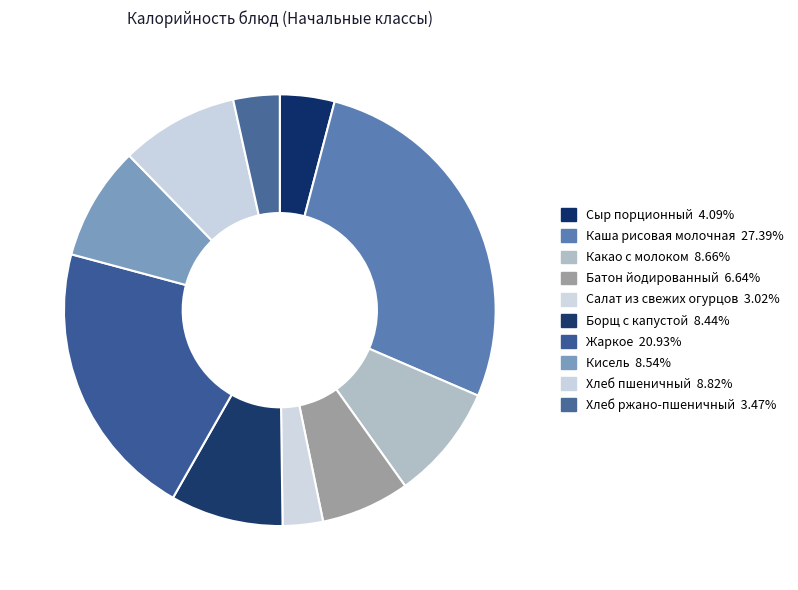

Between Сыр порционный and Хлеб пшеничный, which is larger?

Хлеб пшеничный